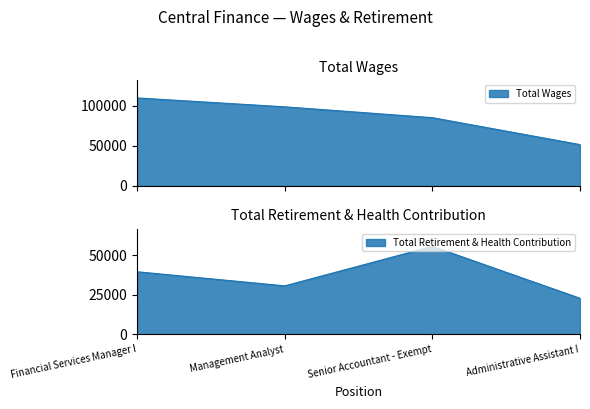

What is the sum of all Total Wages values?

345520